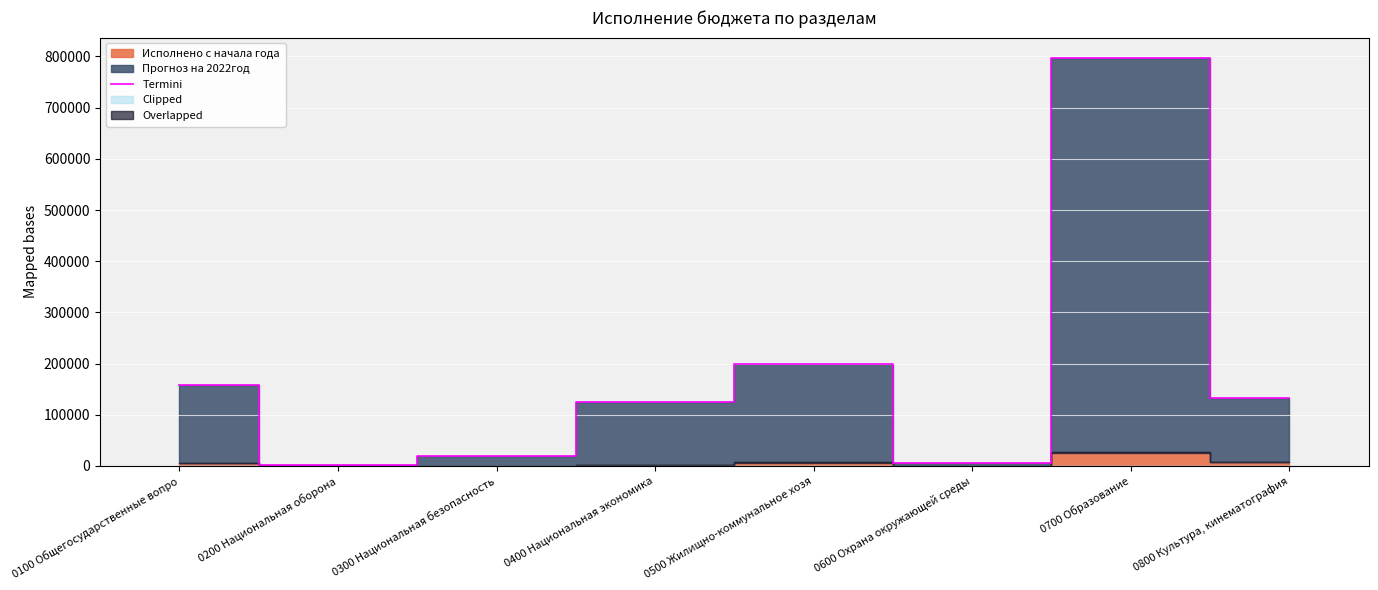

Which category has the highest value in the Termini series?

0700 Образование